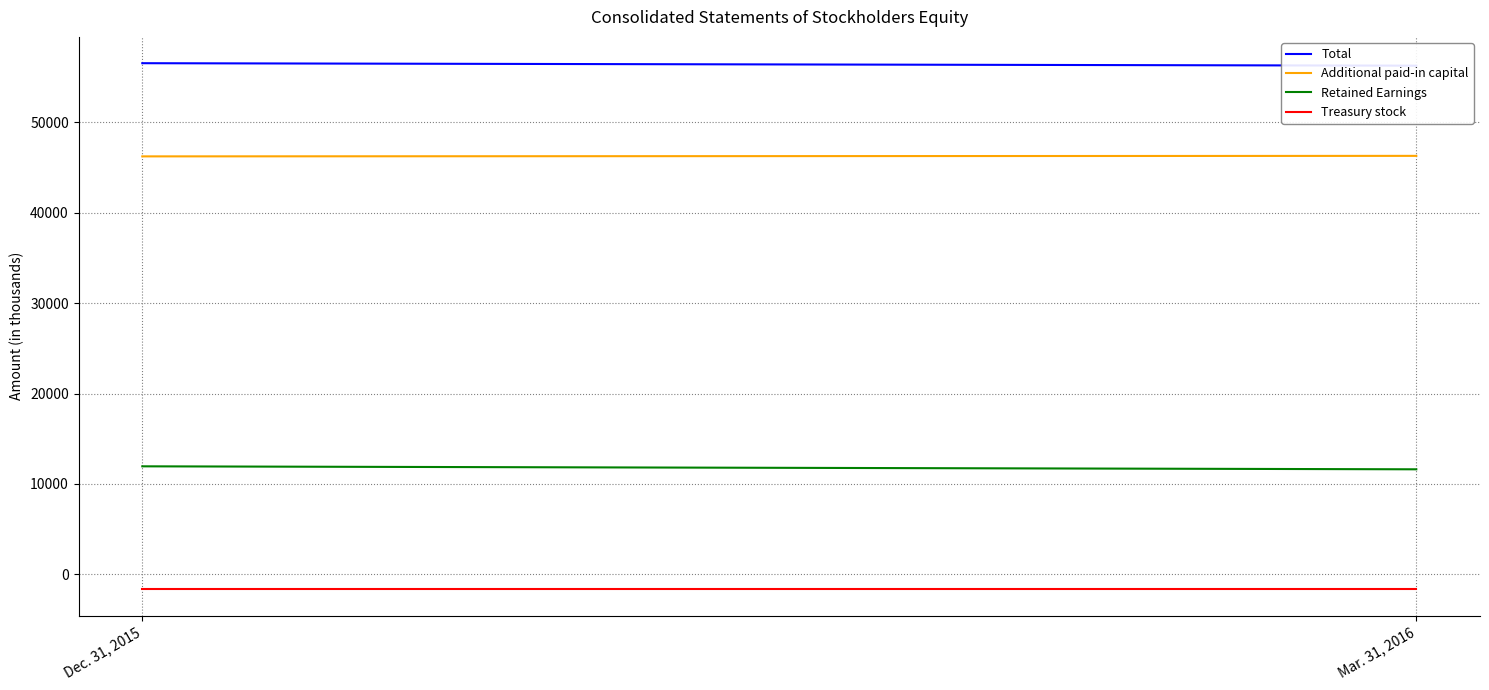

At which label does Total reach its minimum?

Mar. 31, 2016